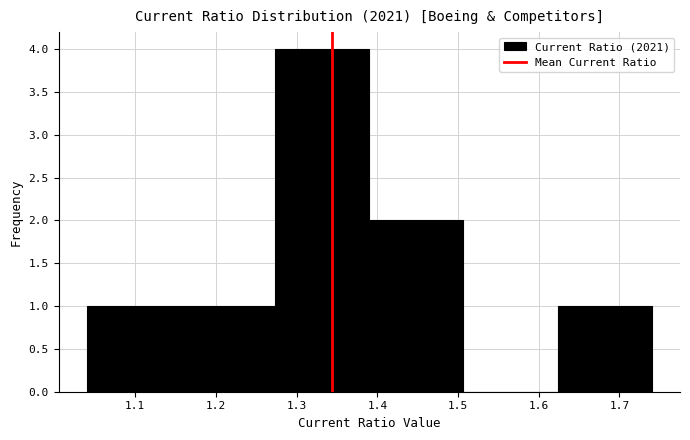

Which range on the x-axis has the tallest bar?

1.27 to 1.39